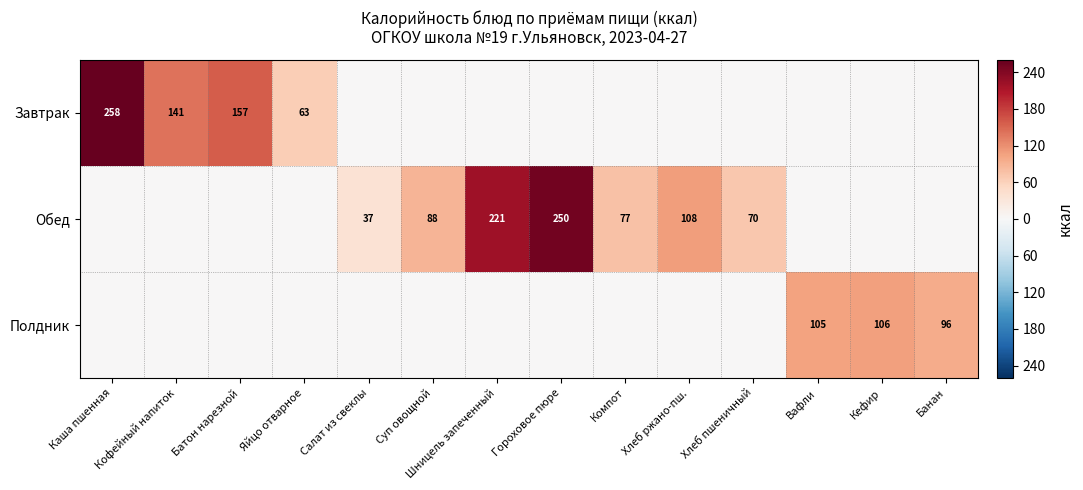

What is the total value across all series at Гороховое пюре?

250.5